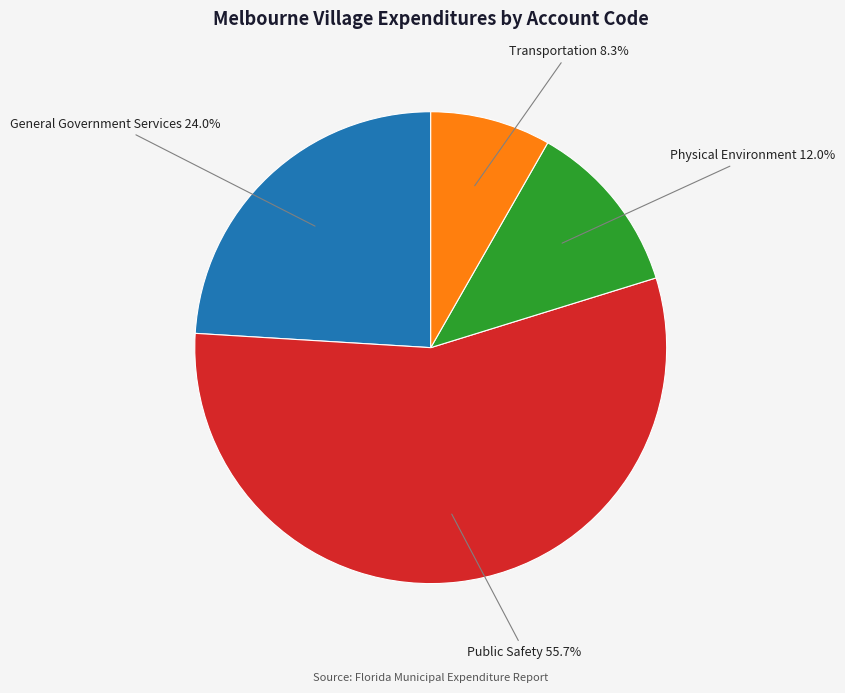

Is there a majority slice in this chart?

Yes